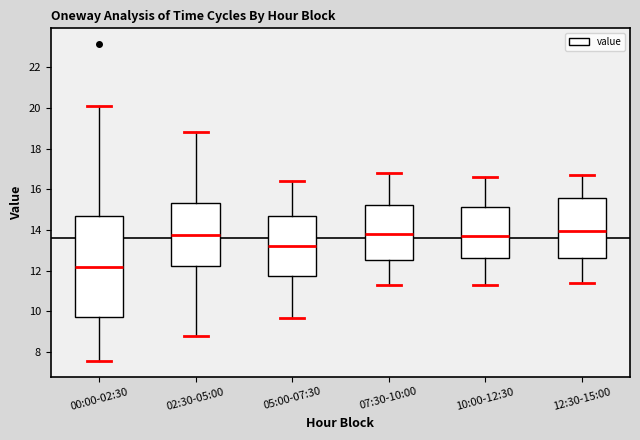

Reading left to right, transcribe this box plot: for each box, give where its median line is, the range the box spans, and where its two whiskers end, as read against the y-axis. The values are not printed on the chart, so give them approximately, as read against the axis.

00:00-02:30: median 12.2, box 9.8 to 14.8, whiskers 7.6 to 20.2
02:30-05:00: median 13.8, box 12.2 to 15.4, whiskers 8.8 to 18.8
05:00-07:30: median 13.2, box 11.8 to 14.6, whiskers 9.8 to 16.4
07:30-10:00: median 13.8, box 12.6 to 15.2, whiskers 11.4 to 16.8
10:00-12:30: median 13.8, box 12.6 to 15.2, whiskers 11.4 to 16.6
12:30-15:00: median 14.0, box 12.6 to 15.6, whiskers 11.4 to 16.8